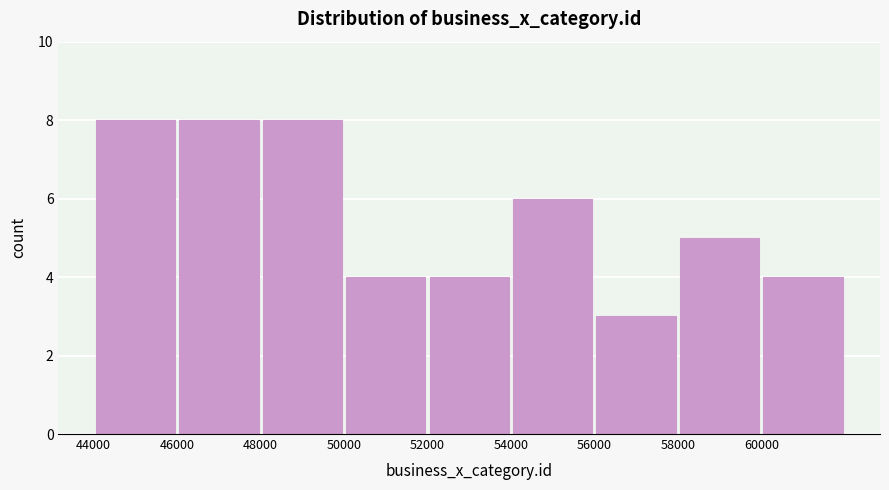

How tall is the bar that spans 58000 to 60000 on the x-axis? The values are not printed on the chart, so give them approximately, as read against the axis.

5